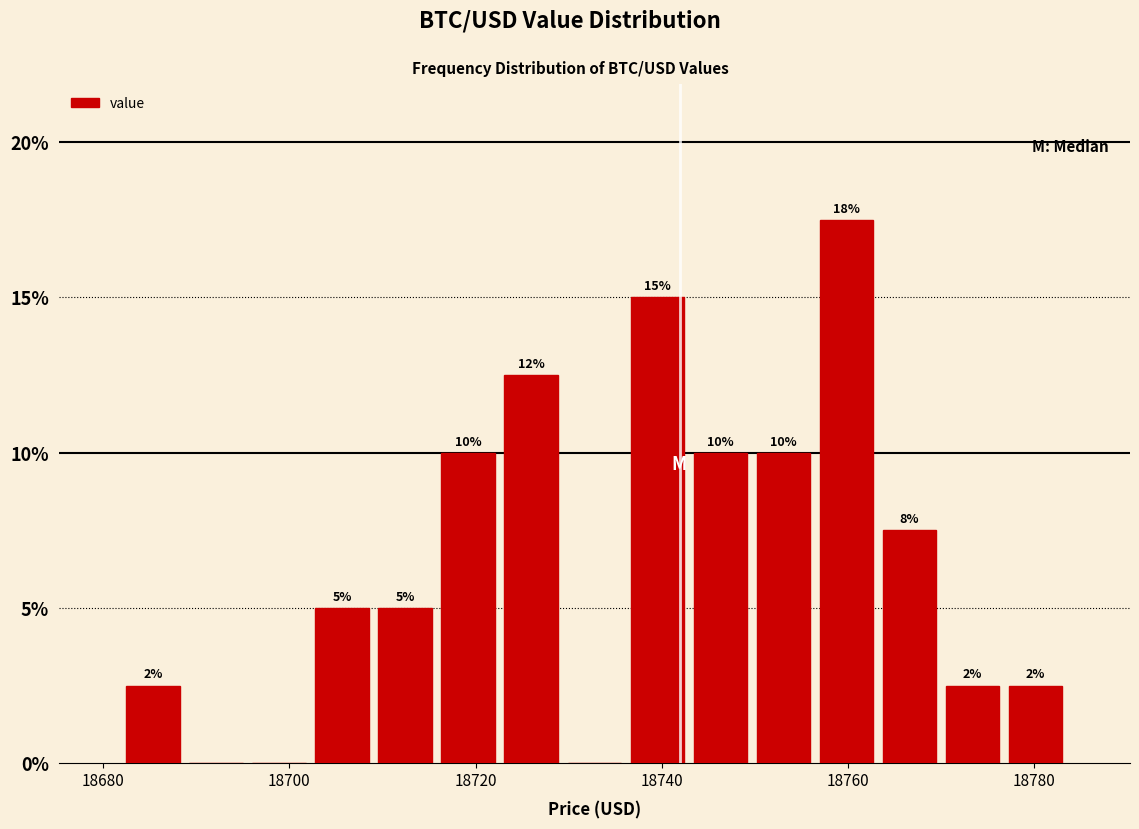

Read against the x-axis, roughly where is the centre of the tallest bar?

18760